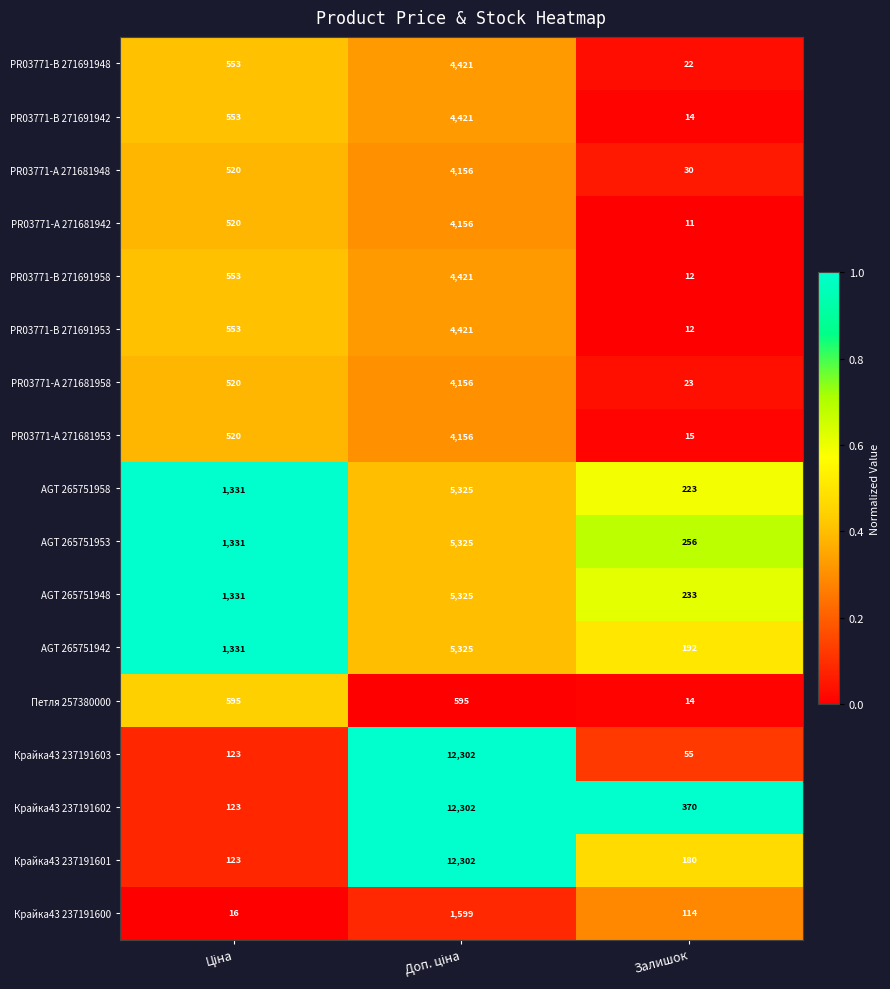

What is the sum of all AGT 265751942 values?

6848